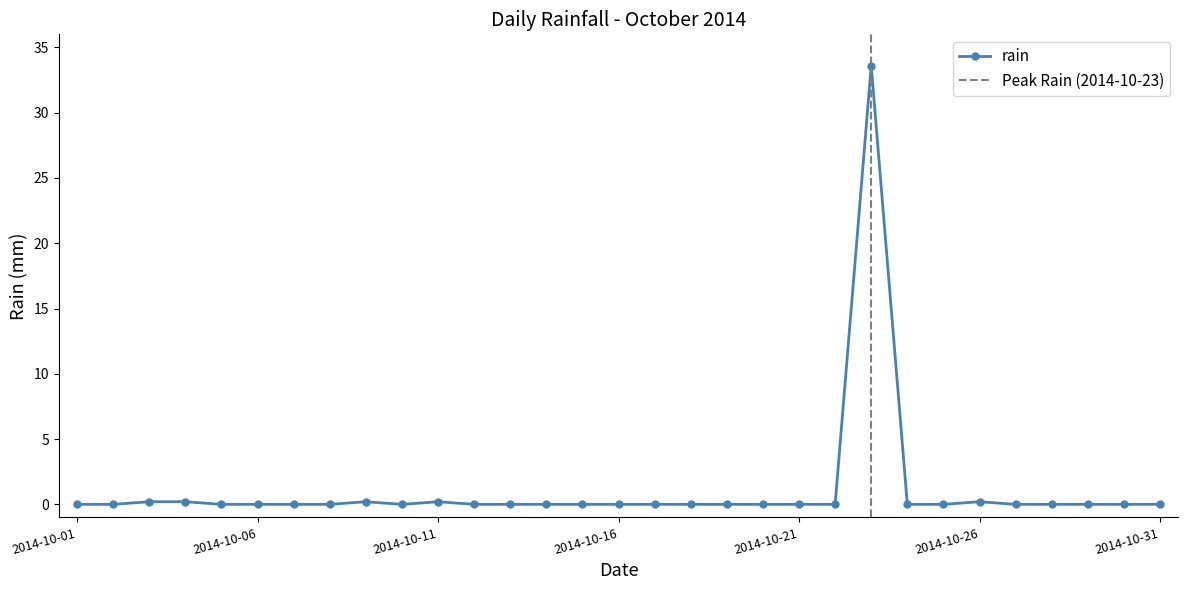

How many interior local valleys (lower than both neighbors) does the data have?

1